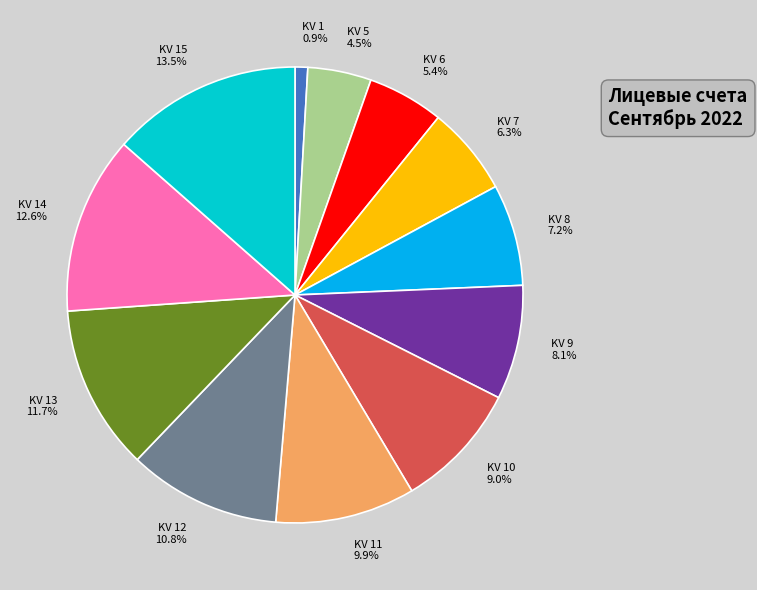

To the nearest percent, what is the difference between the largest and smallest slice percentages?

13%